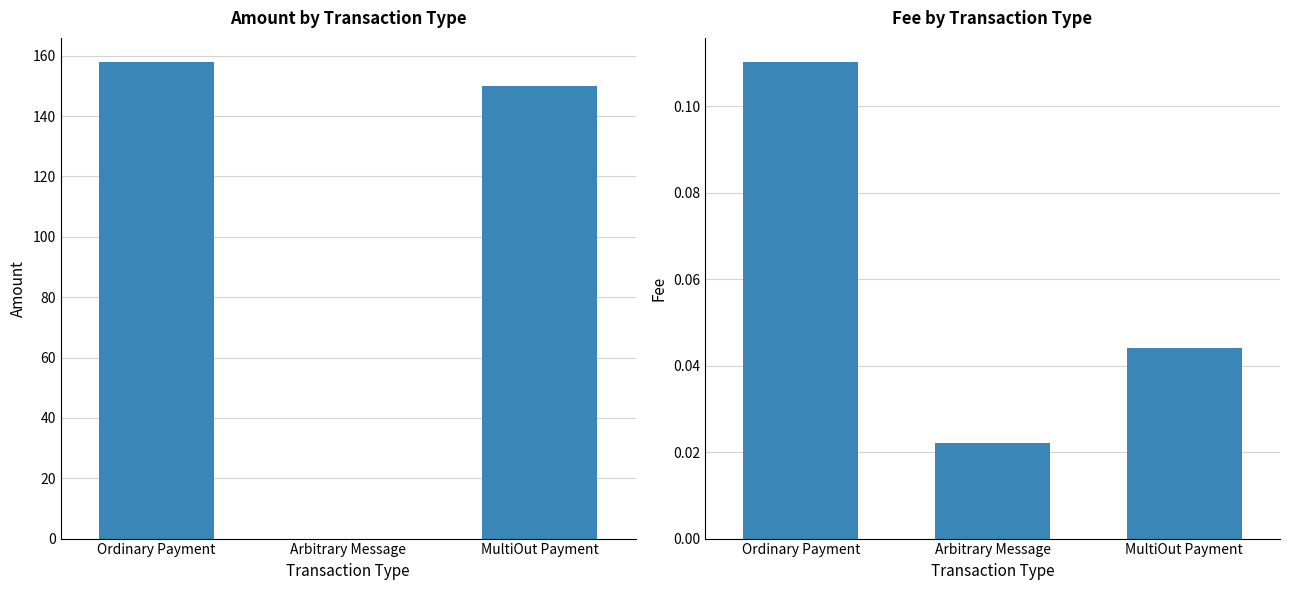

The Amount series shows 49.8 at Arbitrary Message. True or false?

False